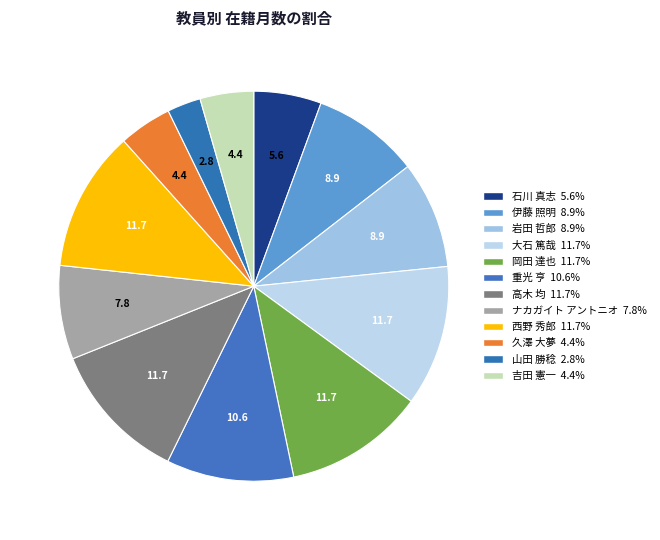

What is the smallest slice in the pie chart?

山田 勝稔